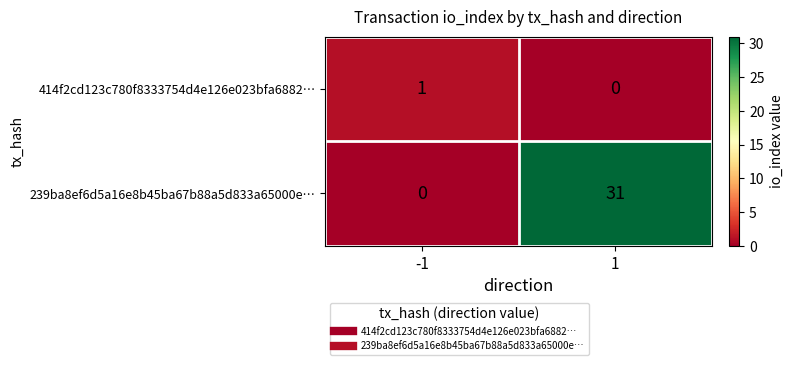

What is the maximum value shown in the chart?

31